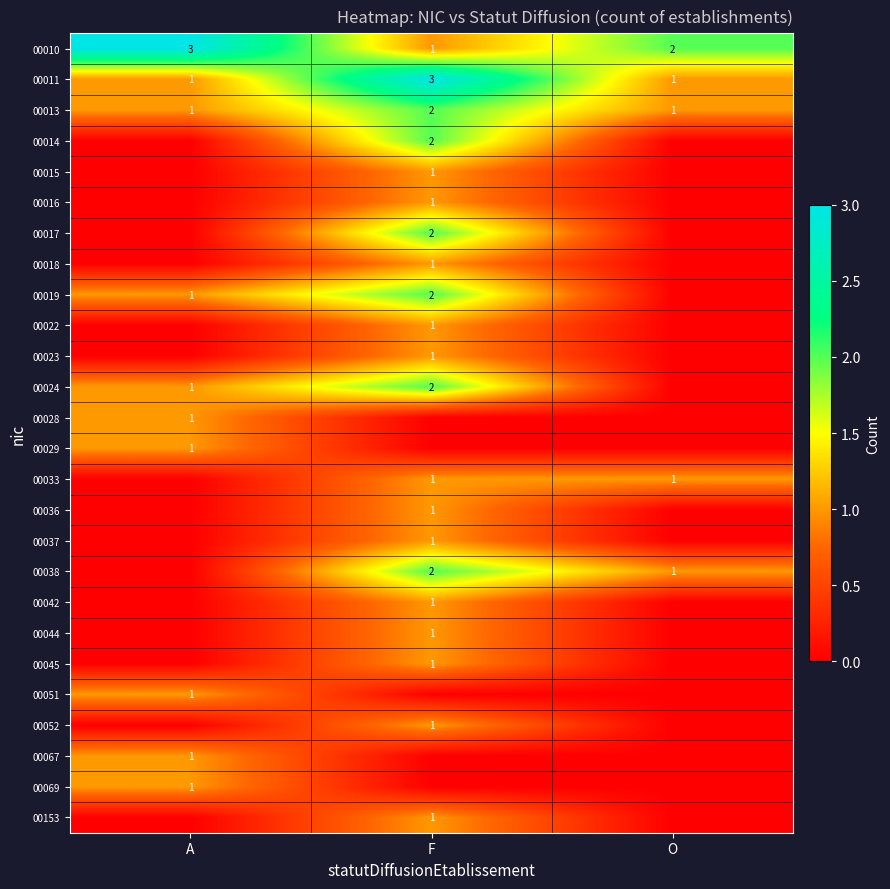

How many 00013 values are between 1 and 2?

3